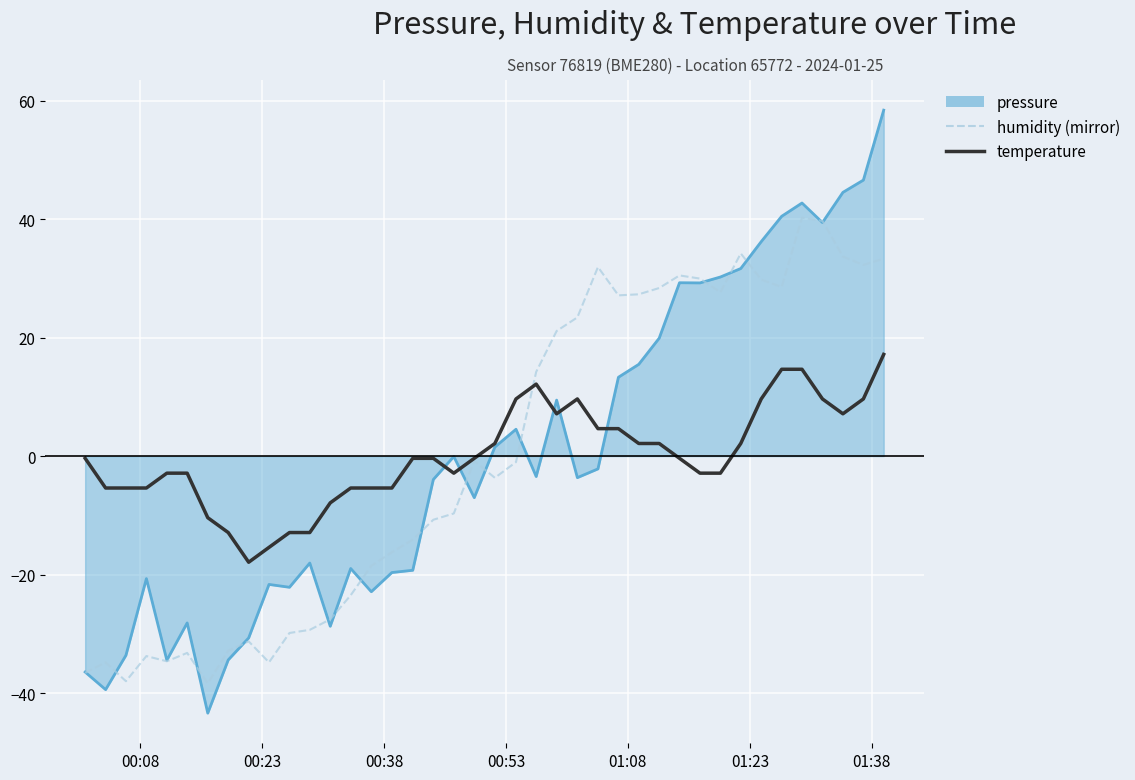

How many lines are shown in the chart?

3